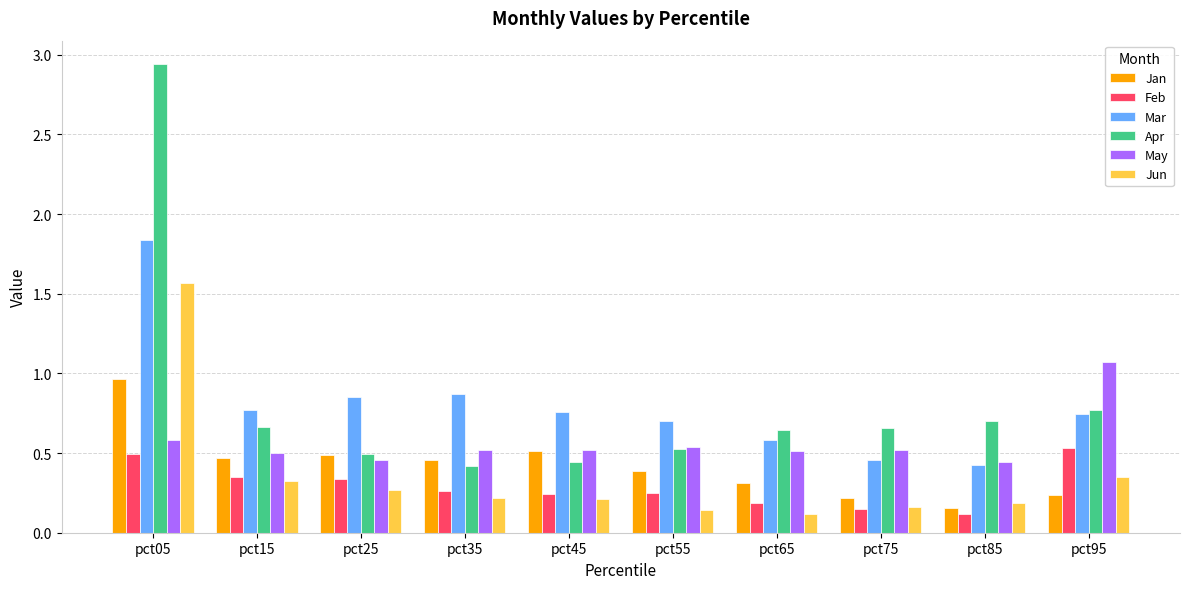

Which series has the largest range (max minus min)?

Apr